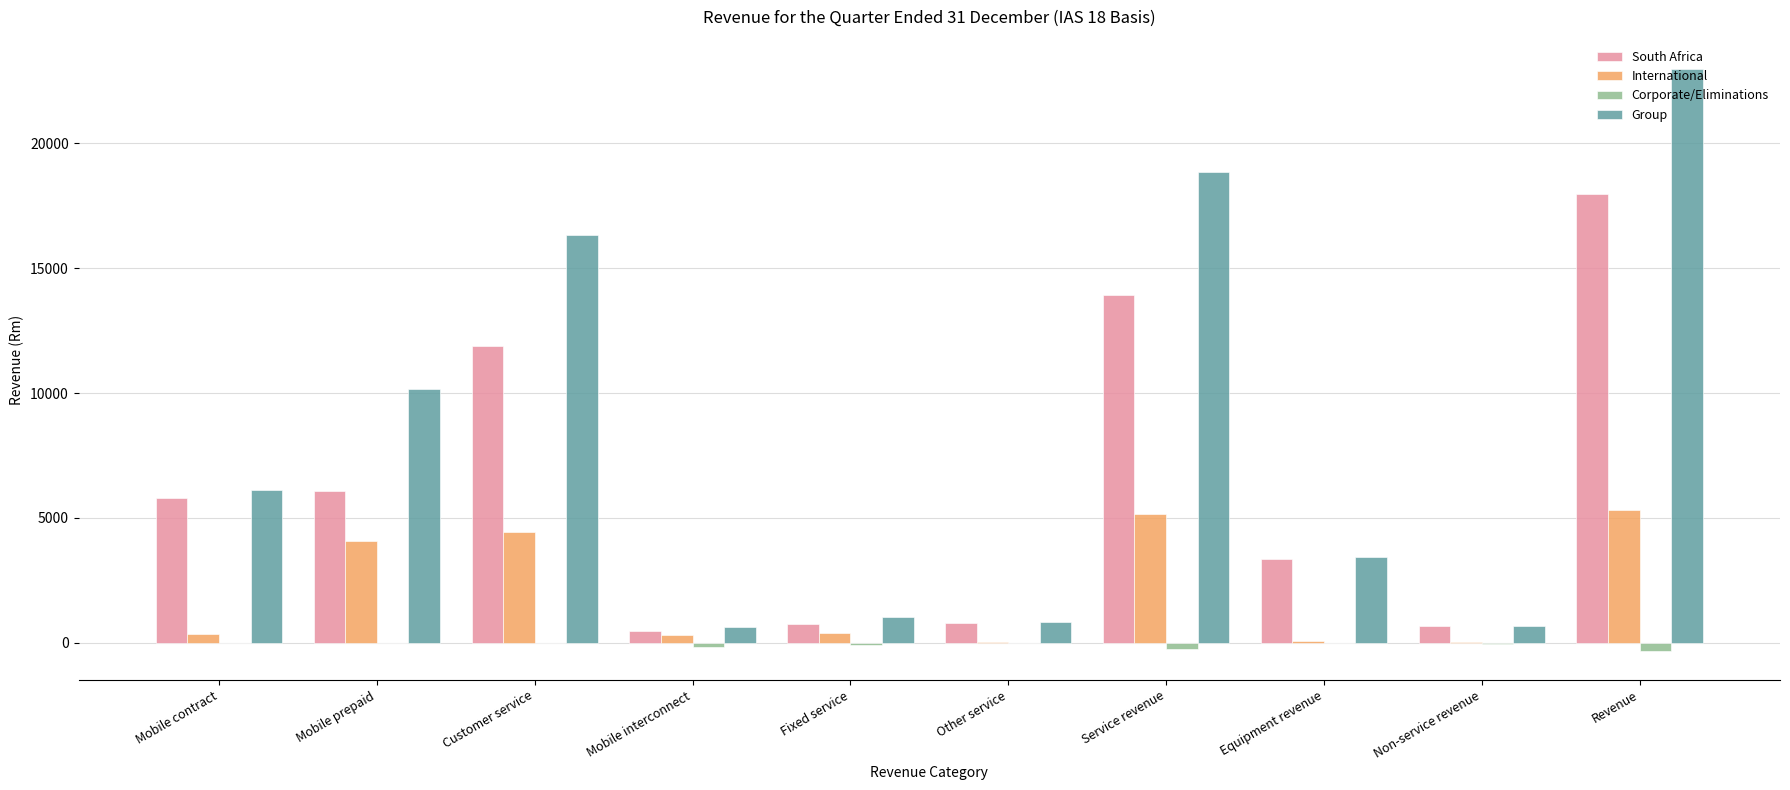

What is the highest value of the International series?

5315